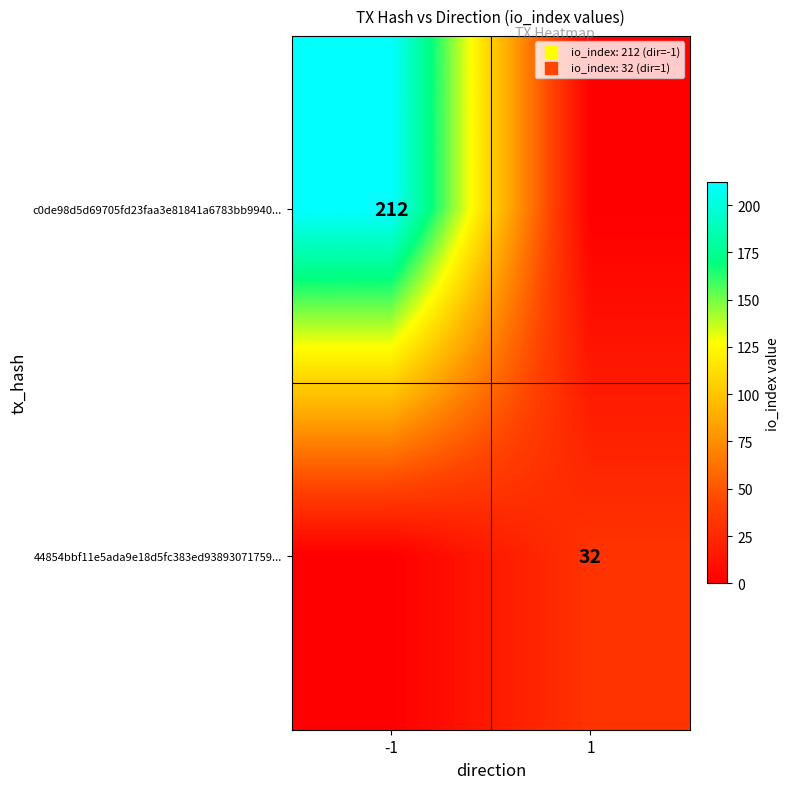

True or false: 44854bbf11e5ada9e18d5fc383ed93893071759... has a value of 32 at 1.

True